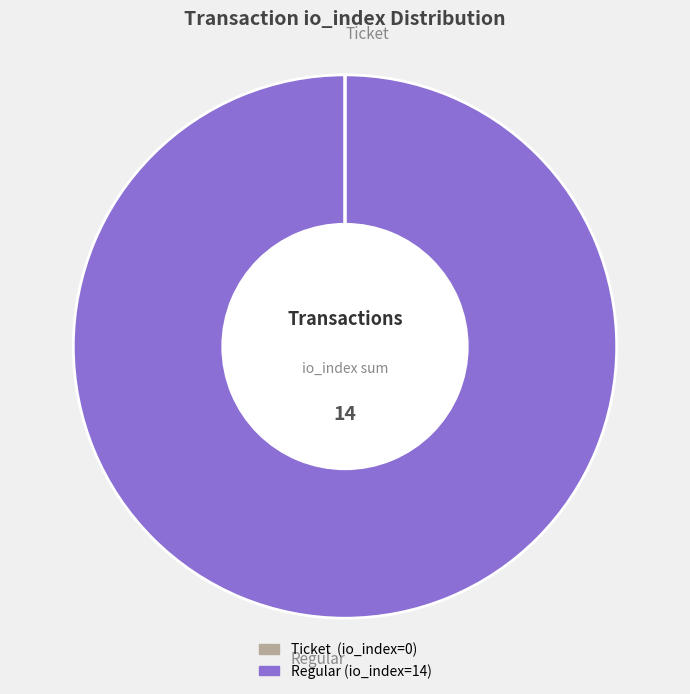

Which slice represents more than half of the pie?

Regular (io_index=14)